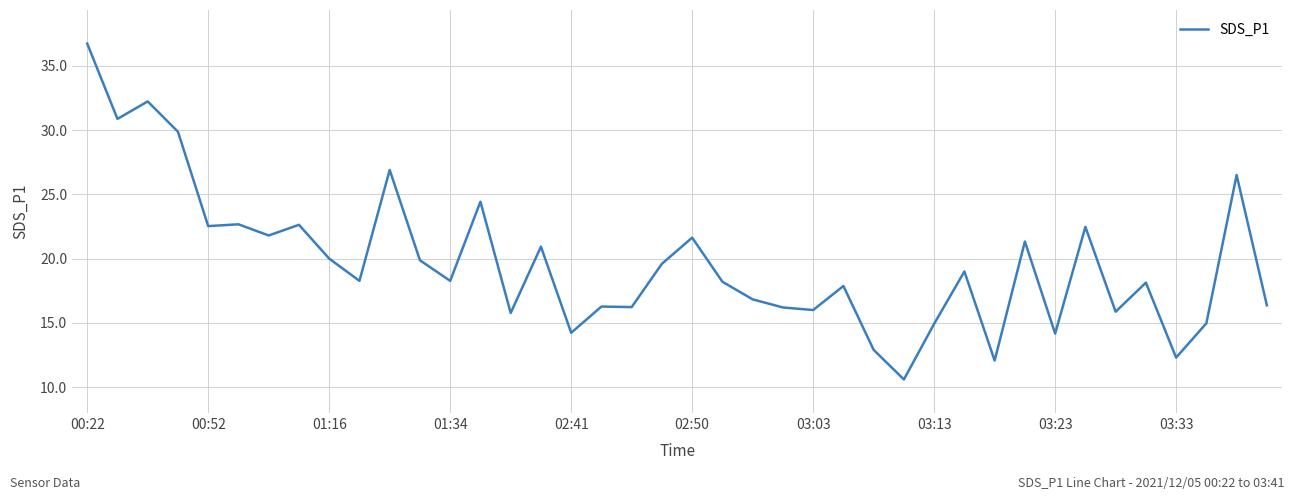

What is the difference between the maximum and minimum values?

26.1